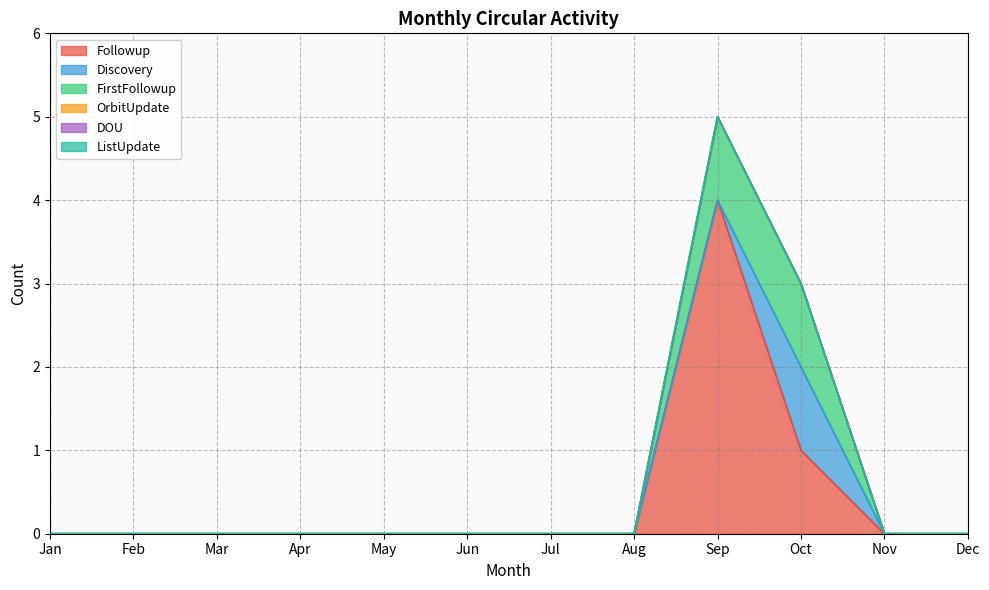

At how many categories does at least one series exceed 1?

1